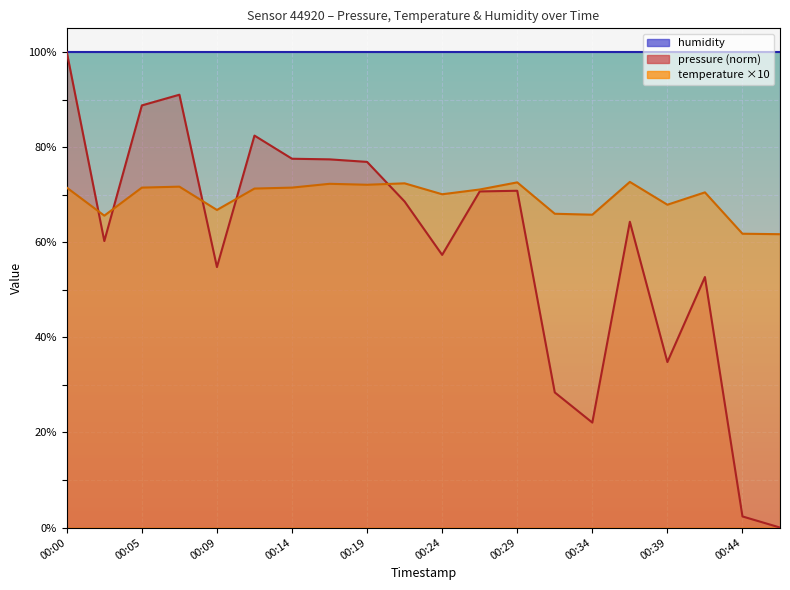

What is the value of the pressure point at the 16th from the left?

64.3